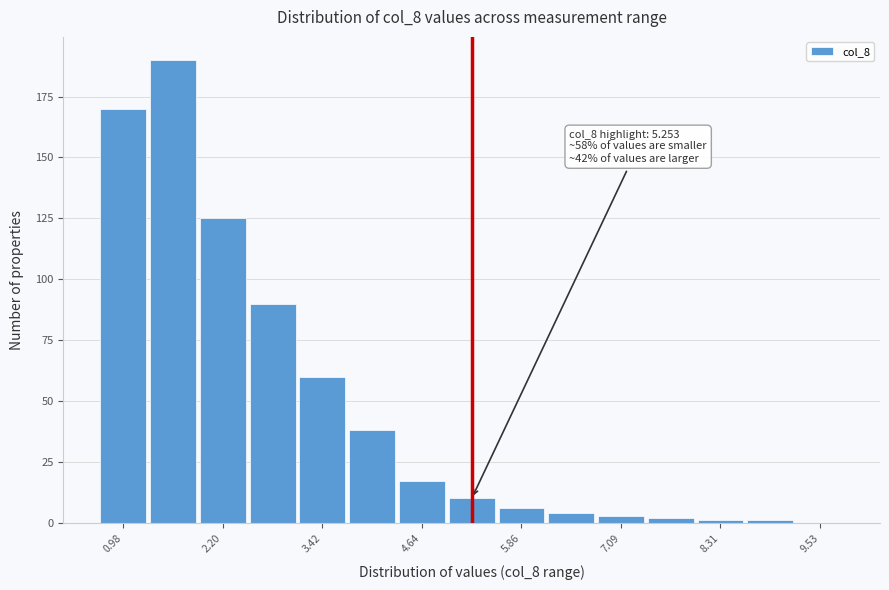

Read against the x-axis, roughly where is the centre of the tallest bar?

1.6